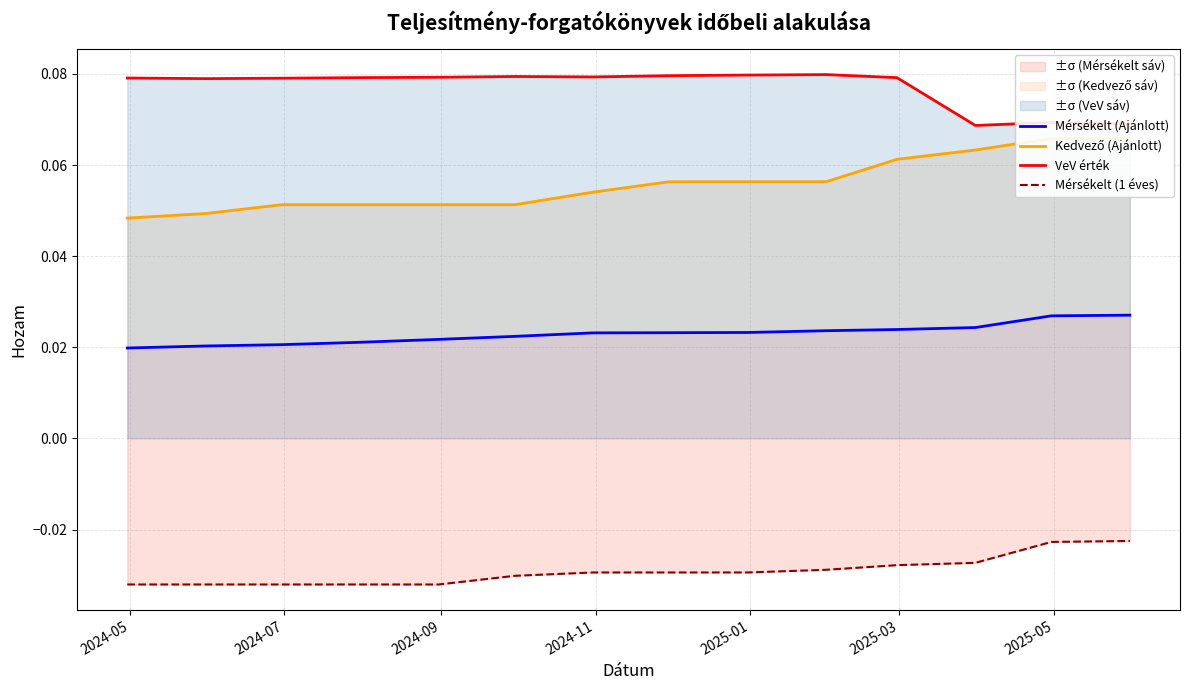

What are all the series names shown in the legend?

Mérsékelt (Ajánlott), Kedvező (Ajánlott), VeV érték, Mérsékelt (1 éves)